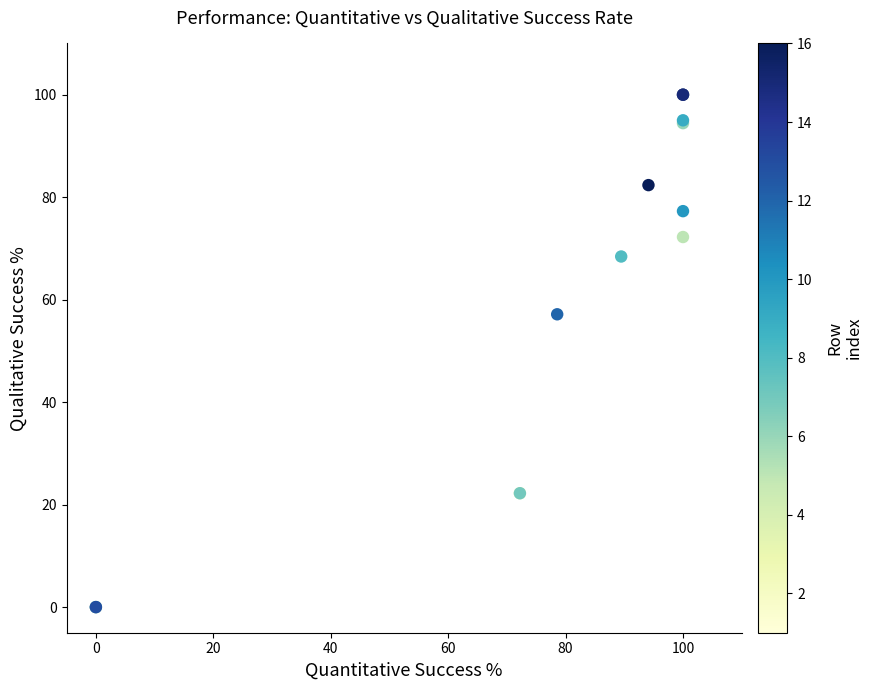

What Y value in the scatter plot is closest to 50?

57.1